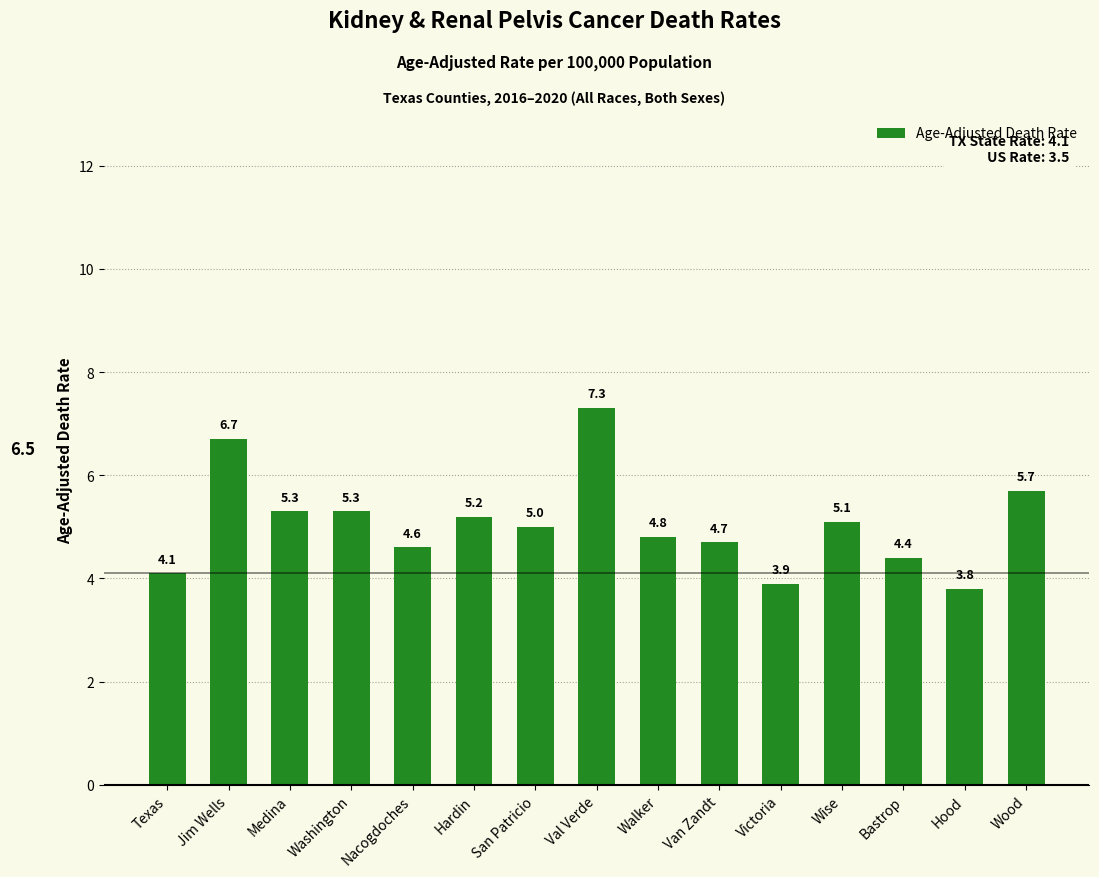

What is the label of the 9th bar from the right?

San Patricio